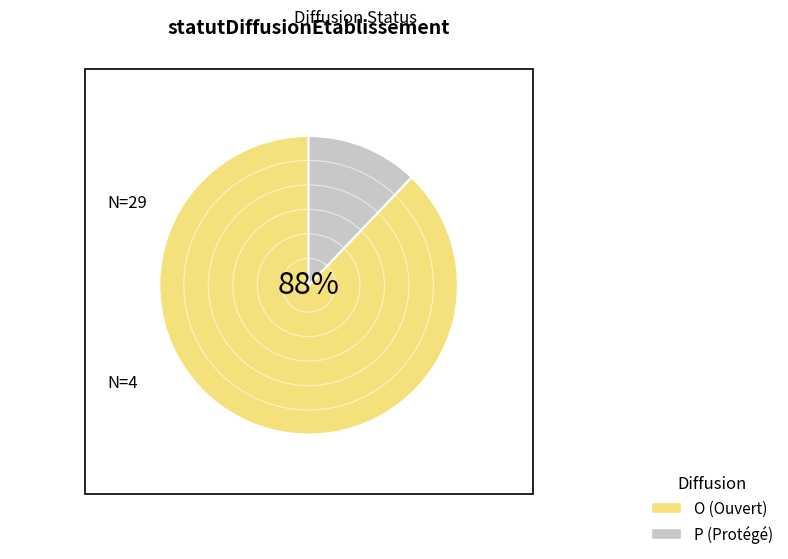

The O slice represents 88% of the pie. True or false?

True